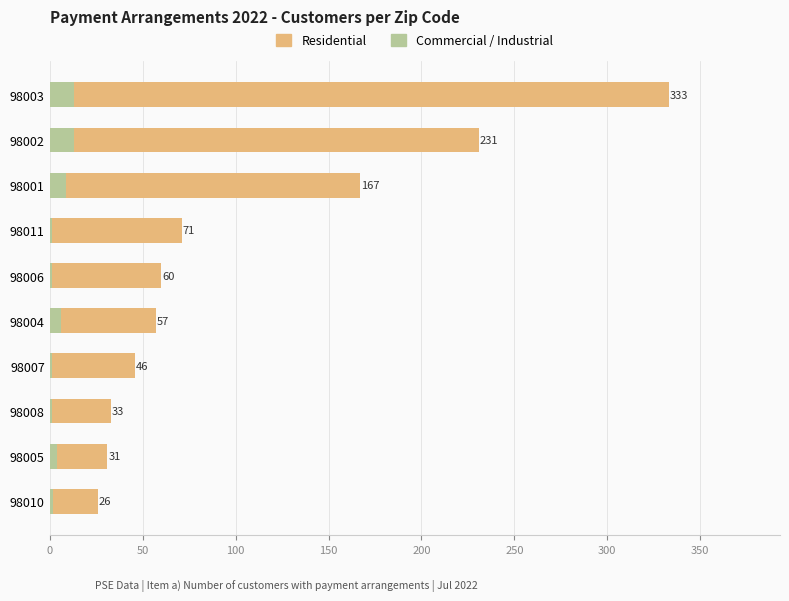

What is the minimum value for Residential?

26